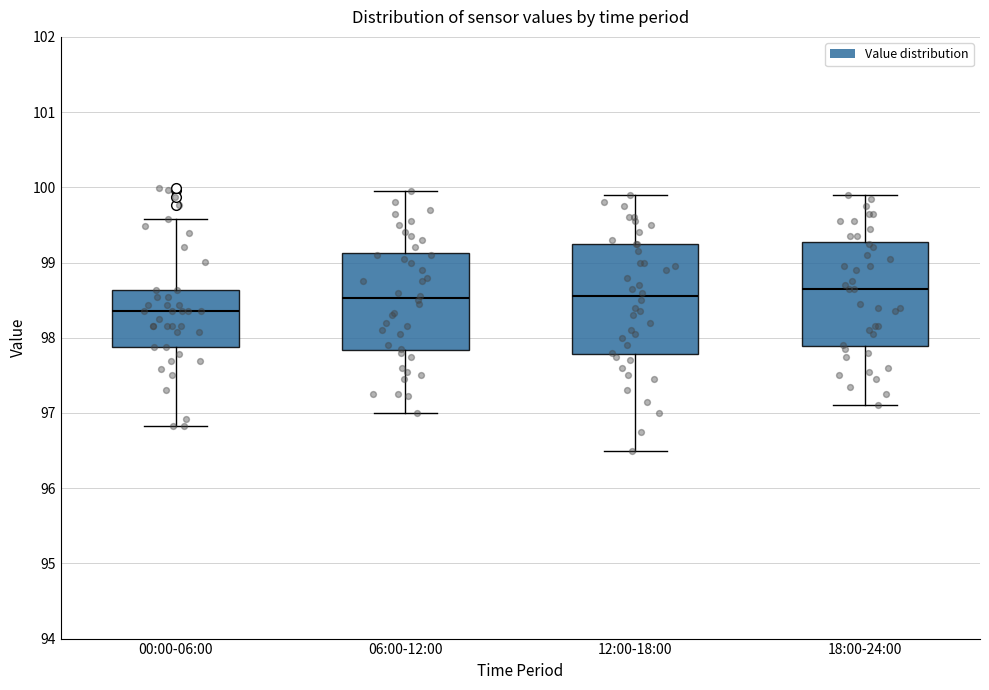

Reading left to right, read every box against the y-axis: the position of its median line, the range the box covers, and the ends of its whiskers. The values are not printed on the chart, so give them approximately, as read against the axis.

00:00-06:00: median 98.4, box 97.9 to 98.6, whiskers 96.8 to 99.6
06:00-12:00: median 98.5, box 97.8 to 99.1, whiskers 97.0 to 100.0
12:00-18:00: median 98.6, box 97.8 to 99.3, whiskers 96.5 to 99.9
18:00-24:00: median 98.7, box 97.9 to 99.3, whiskers 97.1 to 99.9